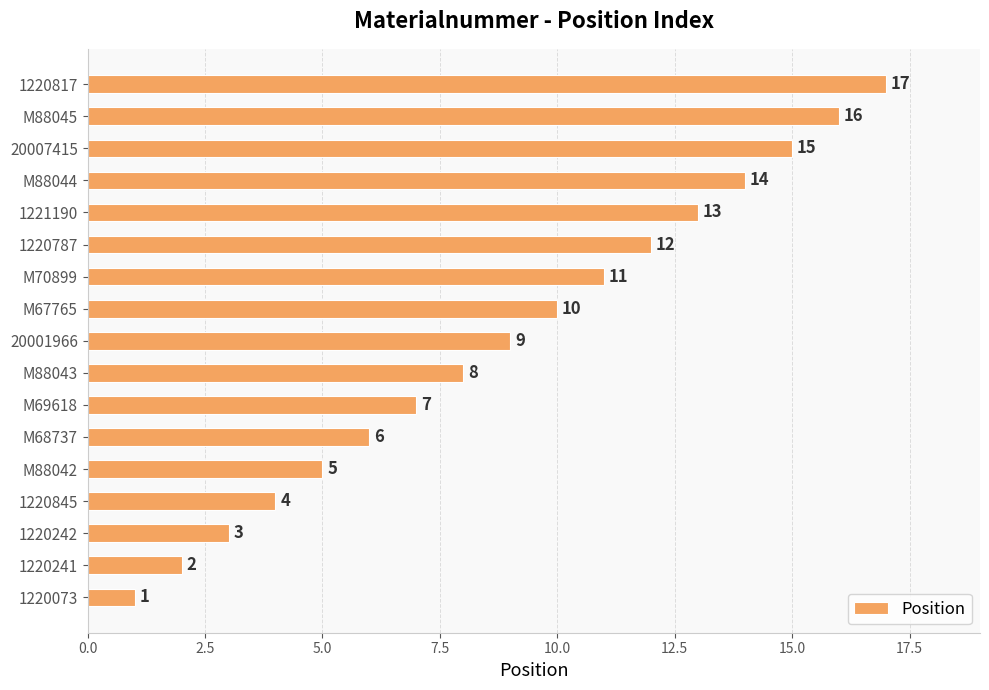

Count the number of categories in the chart.

17